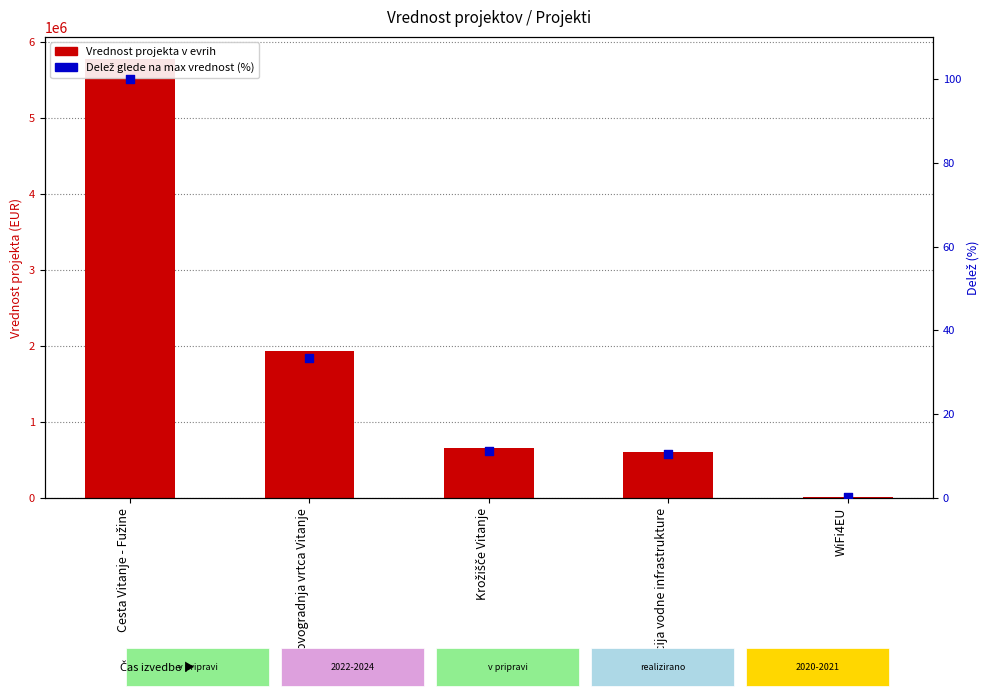

What are all the series names shown in the legend?

Vrednost projekta v evrih, Delež glede na max vrednost (%)